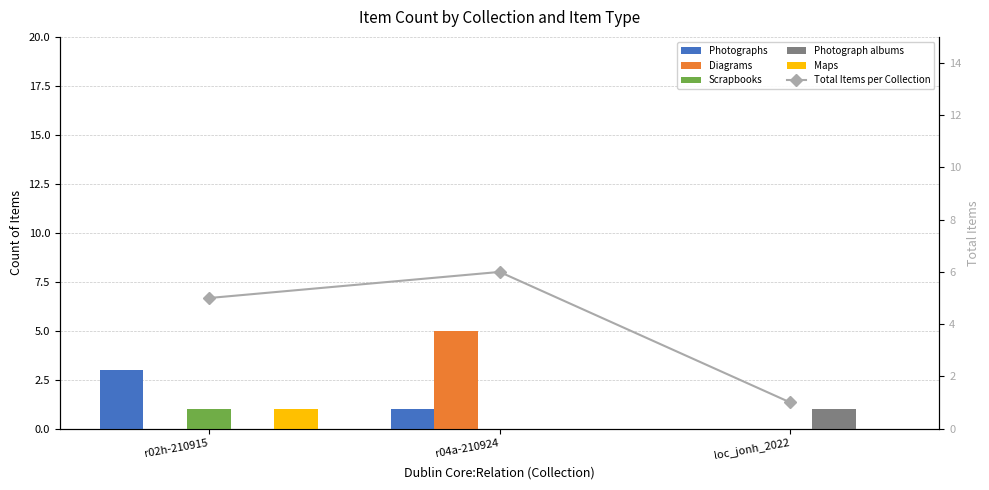

What is the difference between the maximum and minimum values in the Total Items per Collection series?

5